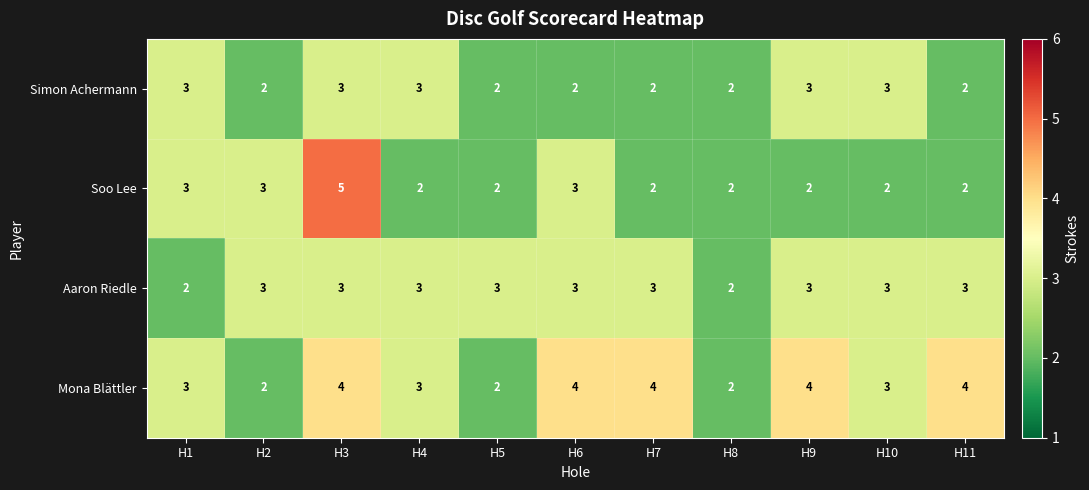

At which category is the sum across all series the highest?

H3